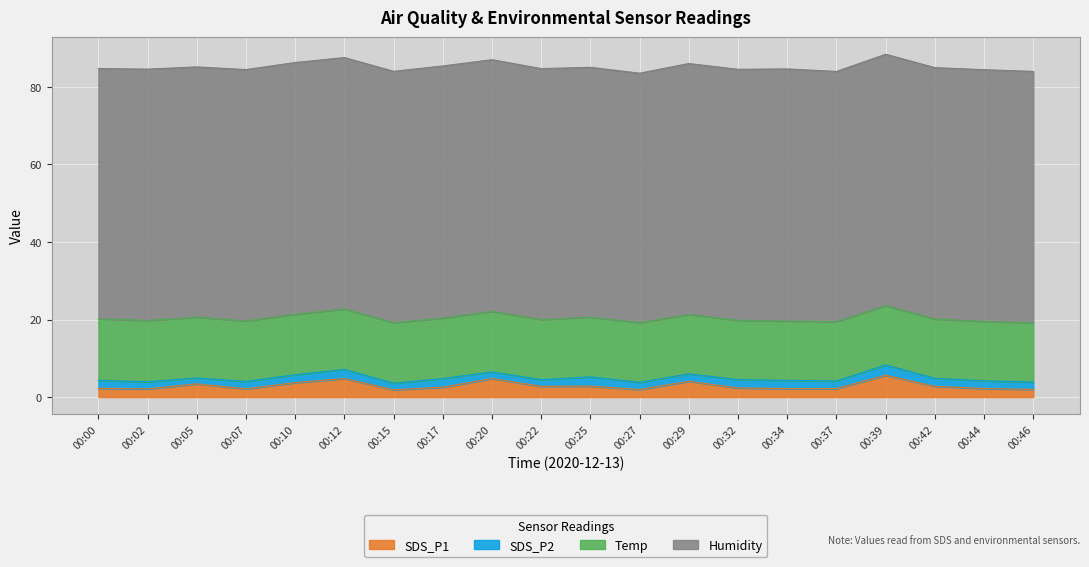

Reading left to right, extract all data points from this chart.

SDS_P1: 2.2	2.1	3.4	2.1	3.7	4.8	1.9	2.5	4.8	2.8	2.8	1.9	4.1	2.4	2.2	2.2	5.6	2.8	2.2	2.0
SDS_P2: 2.0	1.9	1.5	1.9	2.0	2.4	1.7	2.2	1.7	1.7	2.4	1.9	1.9	2.1	2.1	1.9	2.6	2.0	2.0	1.9
Temp: 15.9	15.8	15.7	15.6	15.6	15.6	15.6	15.6	15.6	15.5	15.4	15.4	15.3	15.3	15.3	15.3	15.3	15.3	15.3	15.3
Humidity: 64.5	64.8	64.5	64.8	64.9	64.8	64.8	65.0	64.9	64.7	64.4	64.3	64.7	64.7	65.0	64.5	64.8	64.8	64.9	64.8